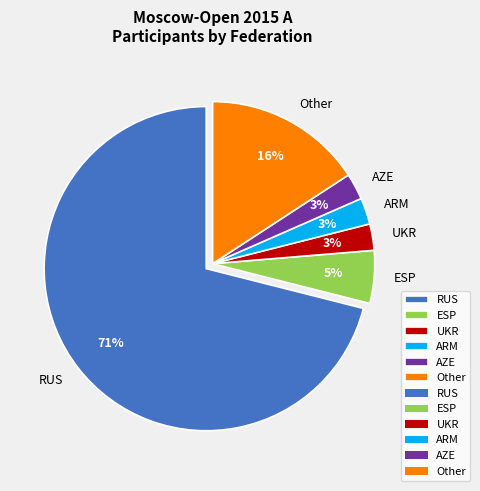

What is the largest slice in the pie chart?

RUS